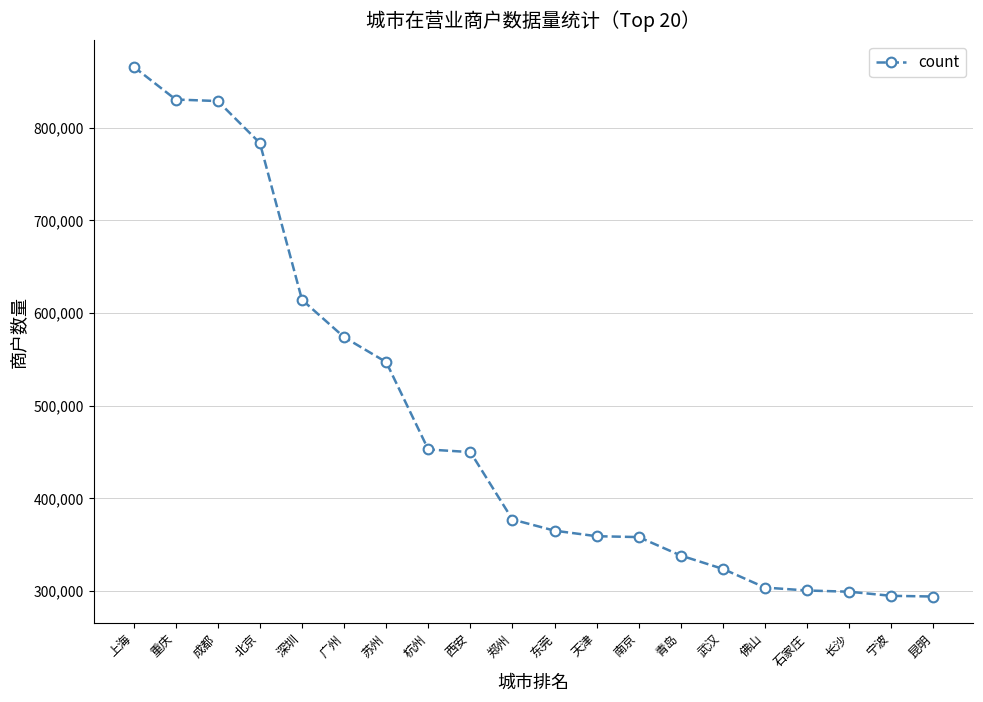

True or false: the data shows 323679 at 武汉.

True